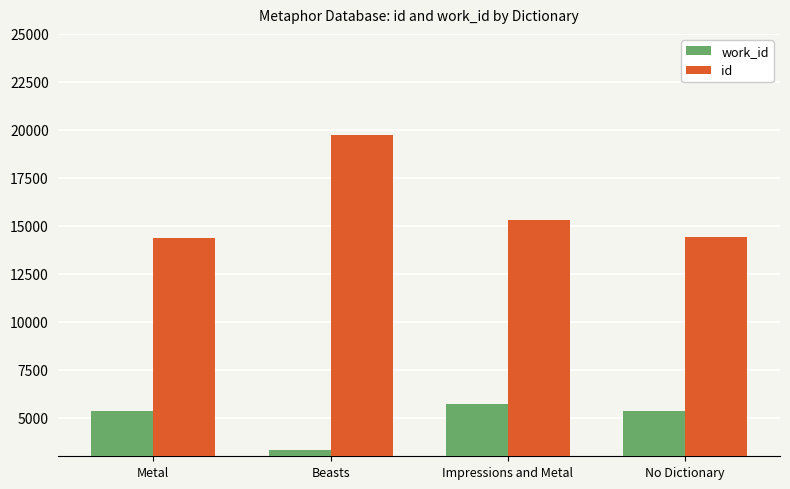

Is the value of id at Beasts greater than the value of work_id at Beasts?

Yes